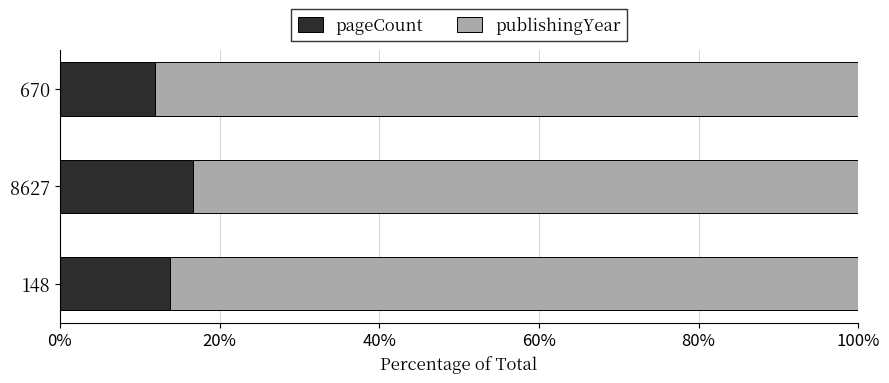

At which label does pageCount reach its peak?

8627